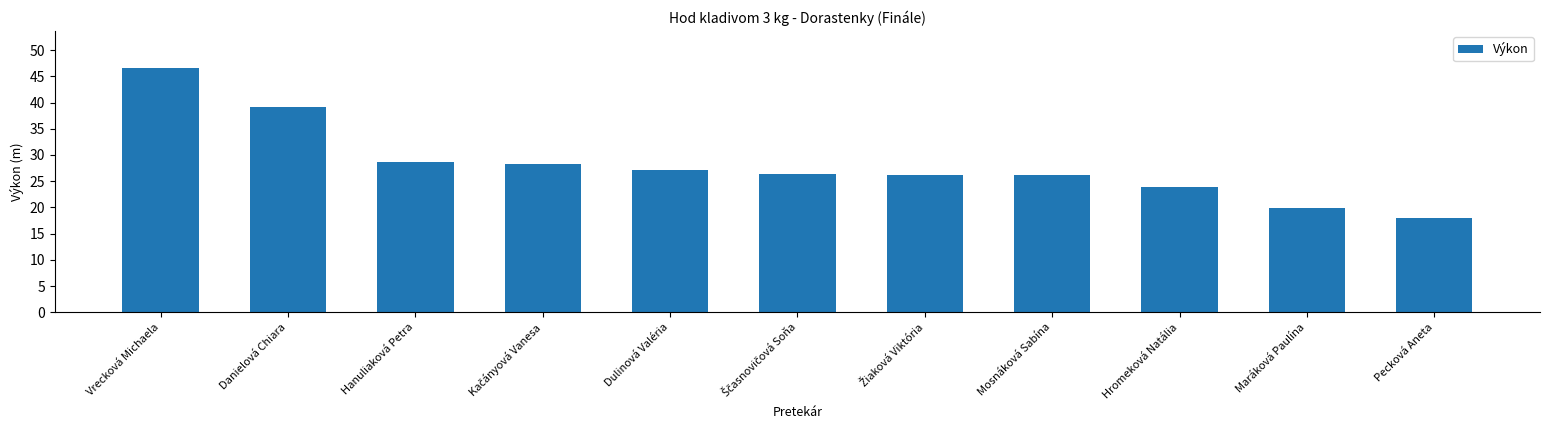

Which label corresponds to the smallest value in the chart?

Pecková Aneta